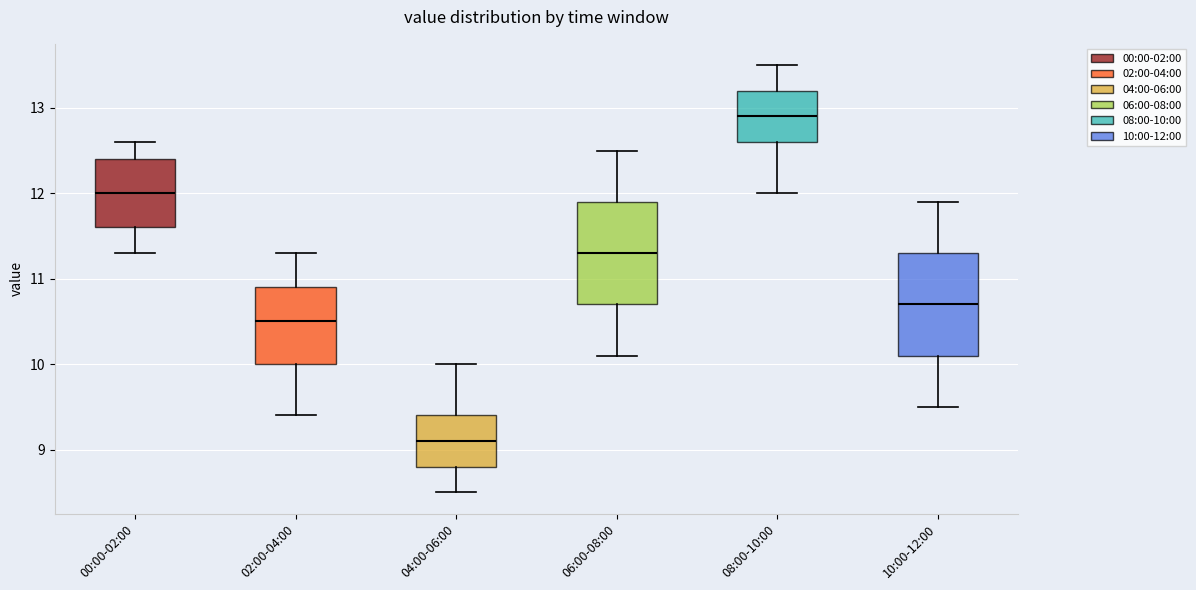

Which box has the lowest median line?

04:00-06:00